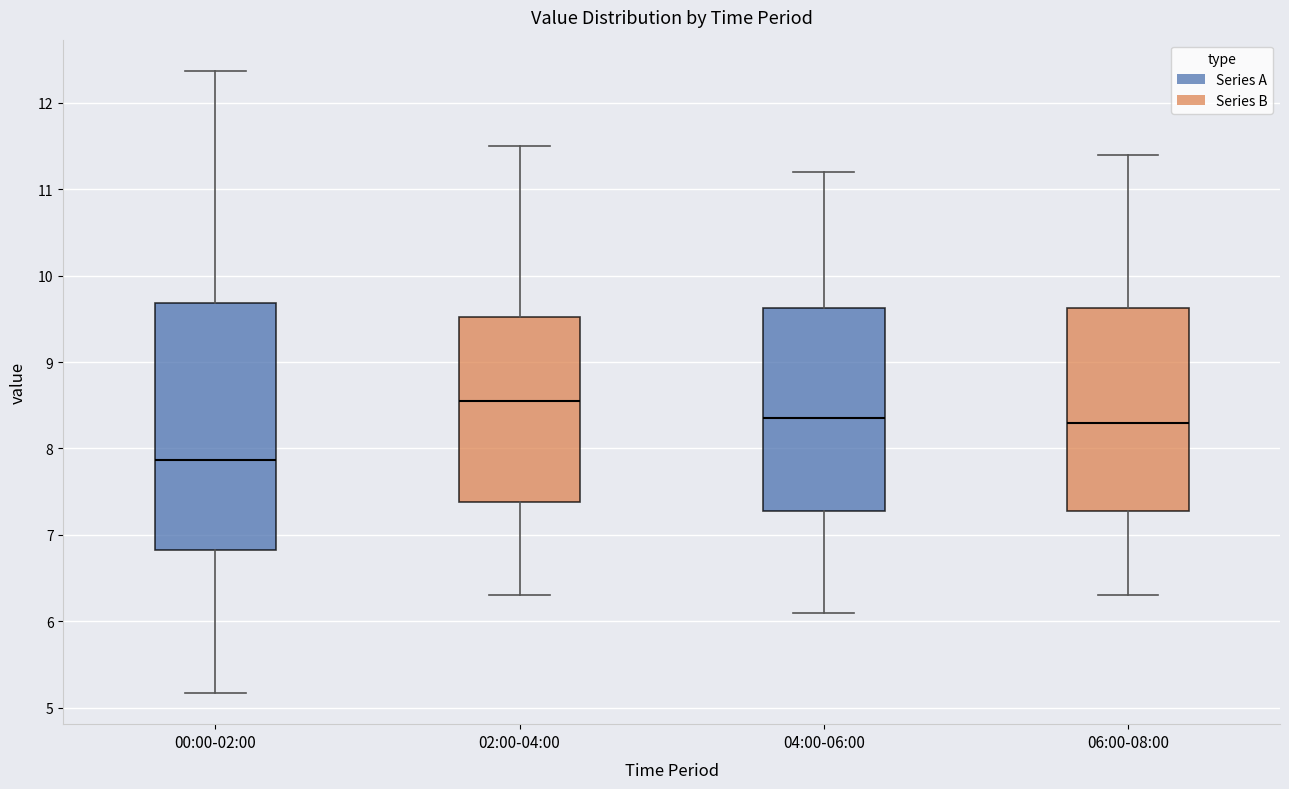

Reading left to right, read every box against the y-axis: the position of its median line, the range the box covers, and the ends of its whiskers. The values are not printed on the chart, so give them approximately, as read against the axis.

00:00-02:00: median 7.9, box 6.8 to 9.7, whiskers 5.2 to 12.4
02:00-04:00: median 8.6, box 7.4 to 9.5, whiskers 6.3 to 11.5
04:00-06:00: median 8.4, box 7.3 to 9.6, whiskers 6.1 to 11.2
06:00-08:00: median 8.3, box 7.3 to 9.6, whiskers 6.3 to 11.4